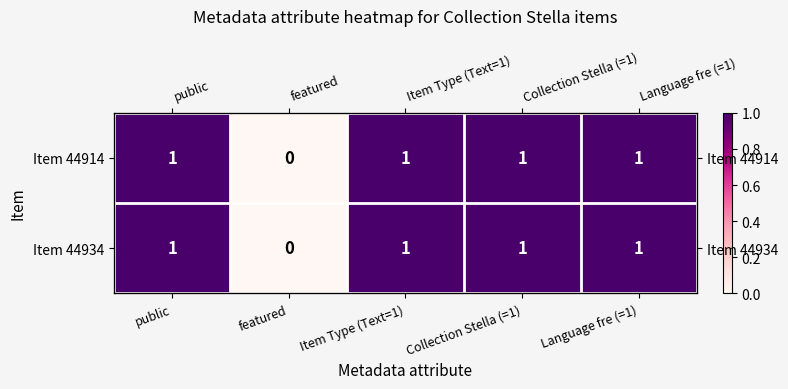

What is the sum of all Item 44914 values?

4